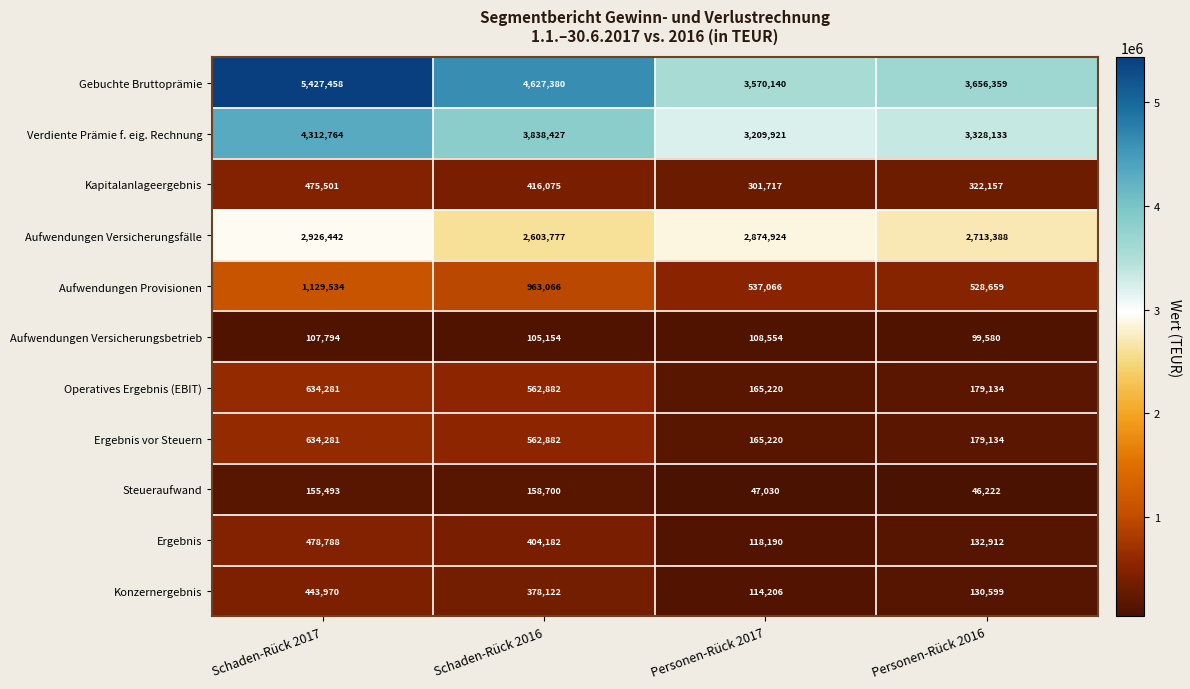

List the labels in order of Verdiente Prämie f. eig. Rechnung value, smallest first.

Personen-Rück 2017, Personen-Rück 2016, Schaden-Rück 2016, Schaden-Rück 2017